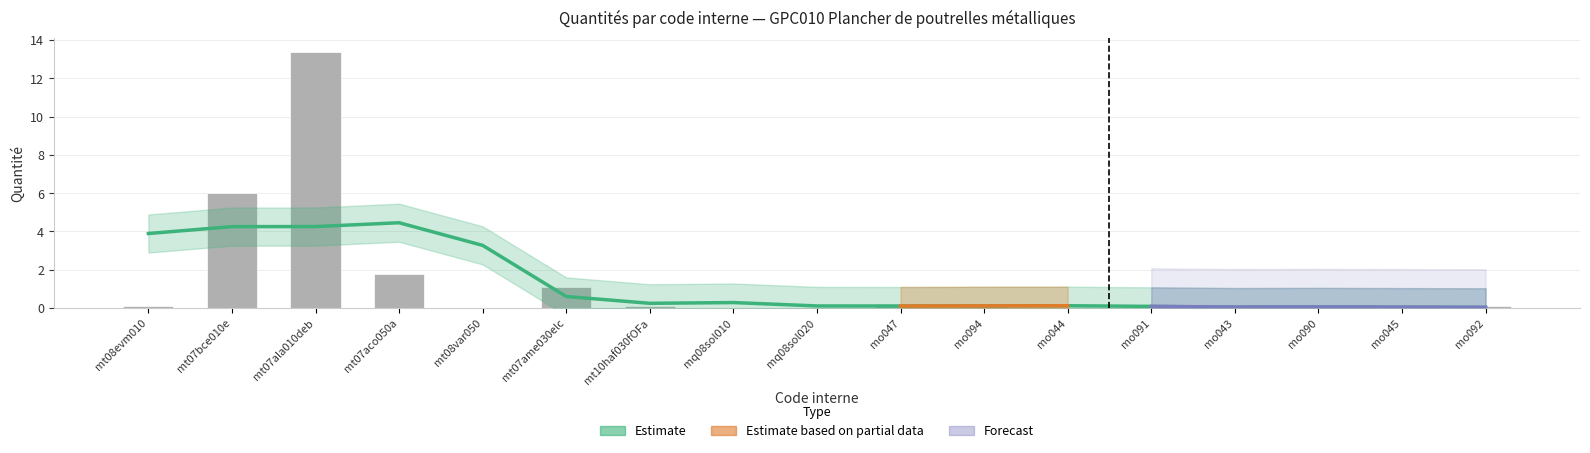

What is the average value?

1.4